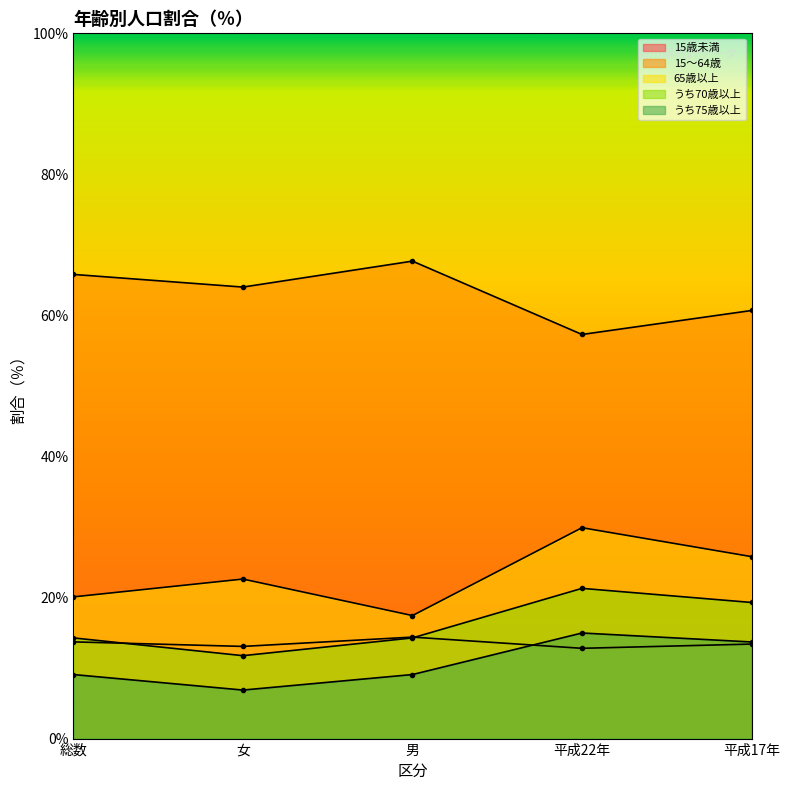

True or false: うち70歳以上 and 65歳以上 intersect in this chart.

False